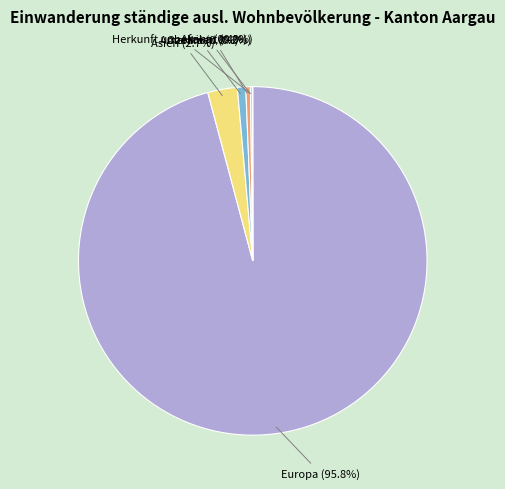

Is there any slice that represents more than half of the pie?

Yes